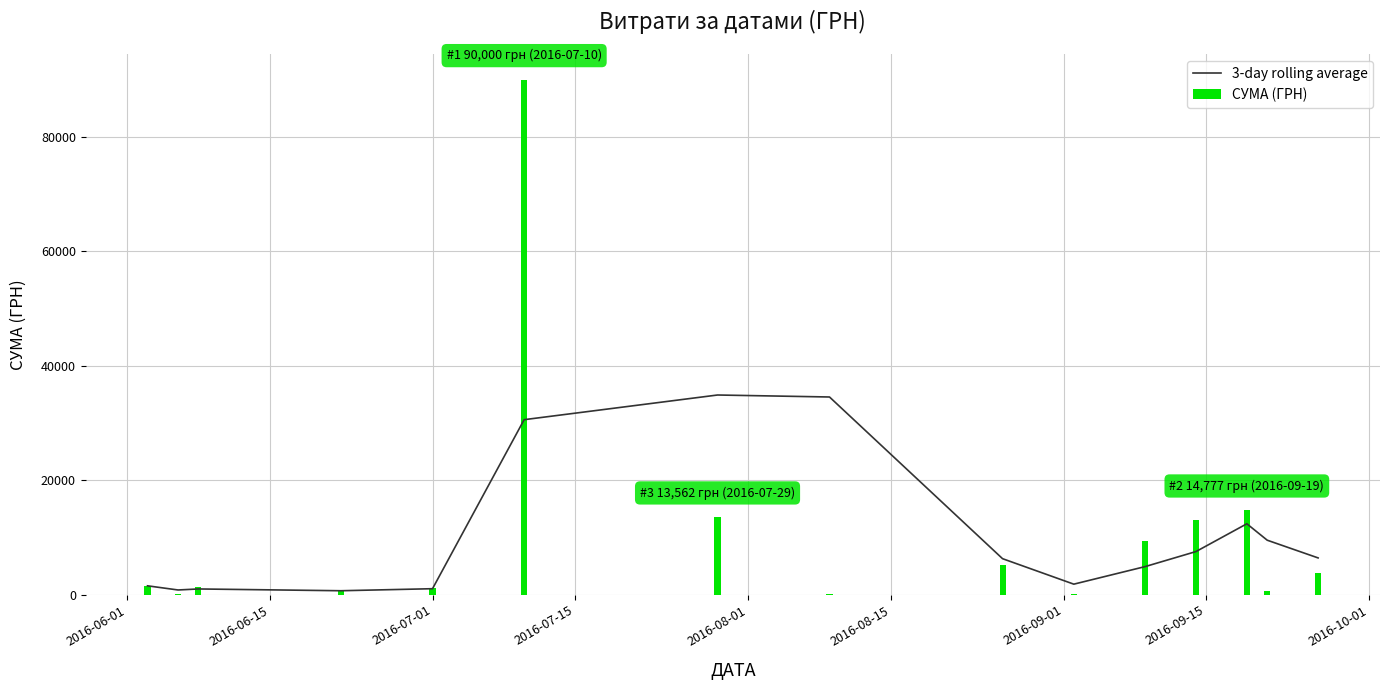

Which series has the largest total across all categories?

СУМА (ГРН)